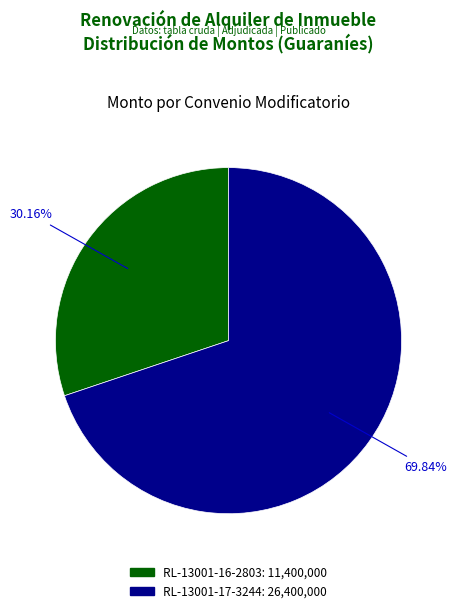

How many segments does this pie chart have?

2